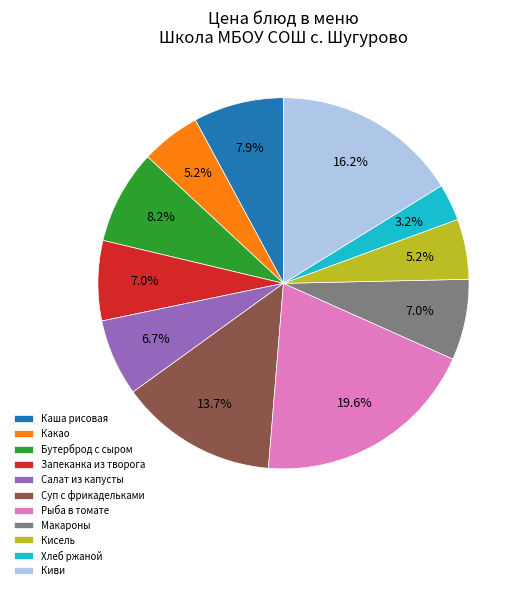

What is the total percentage of Киви and Кисель?

21.4%